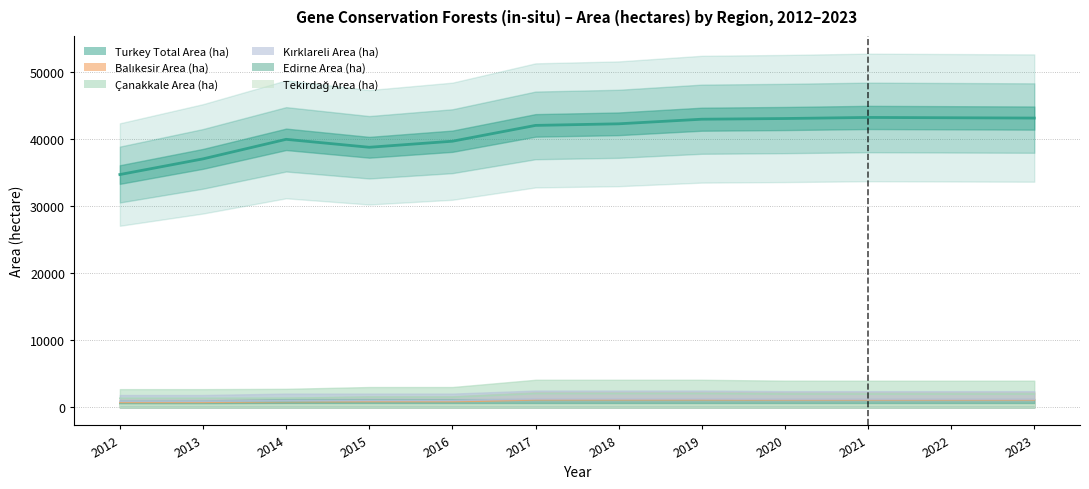

True or false: Çanakkale Area (ha) has more than 2 points higher than both neighbors.

False